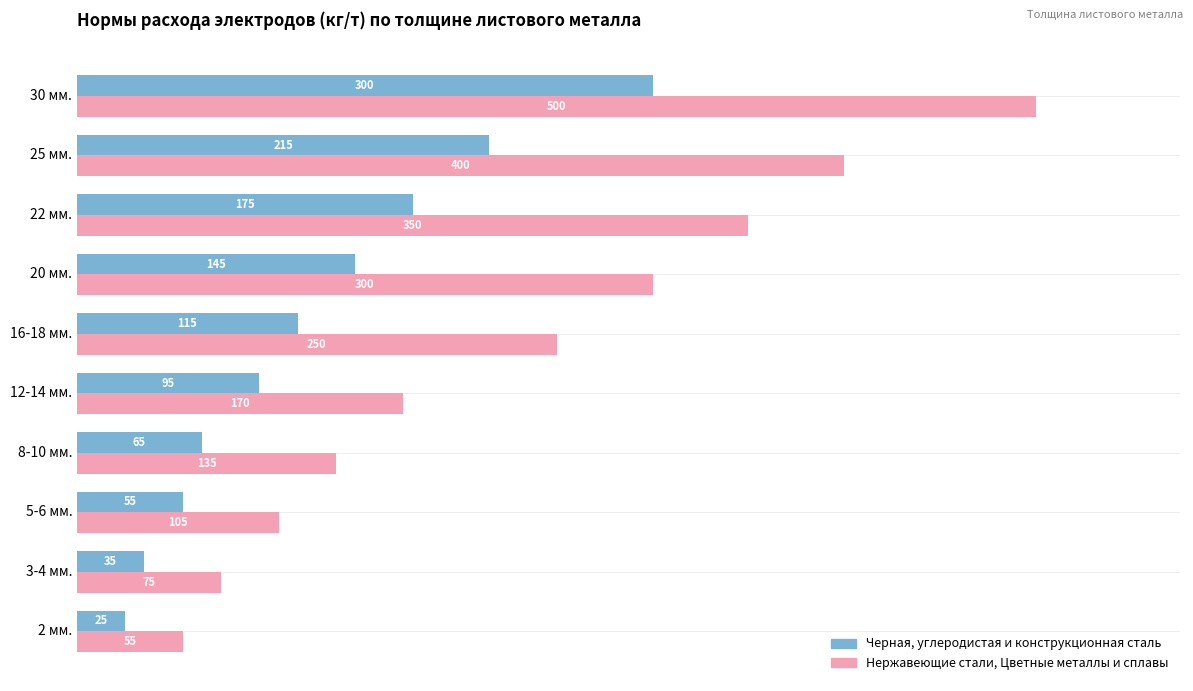

List the series in order of their overall mean, highest first.

Нержавеющие стали, Цветные металлы и сплавы, Черная, углеродистая и конструкционная сталь